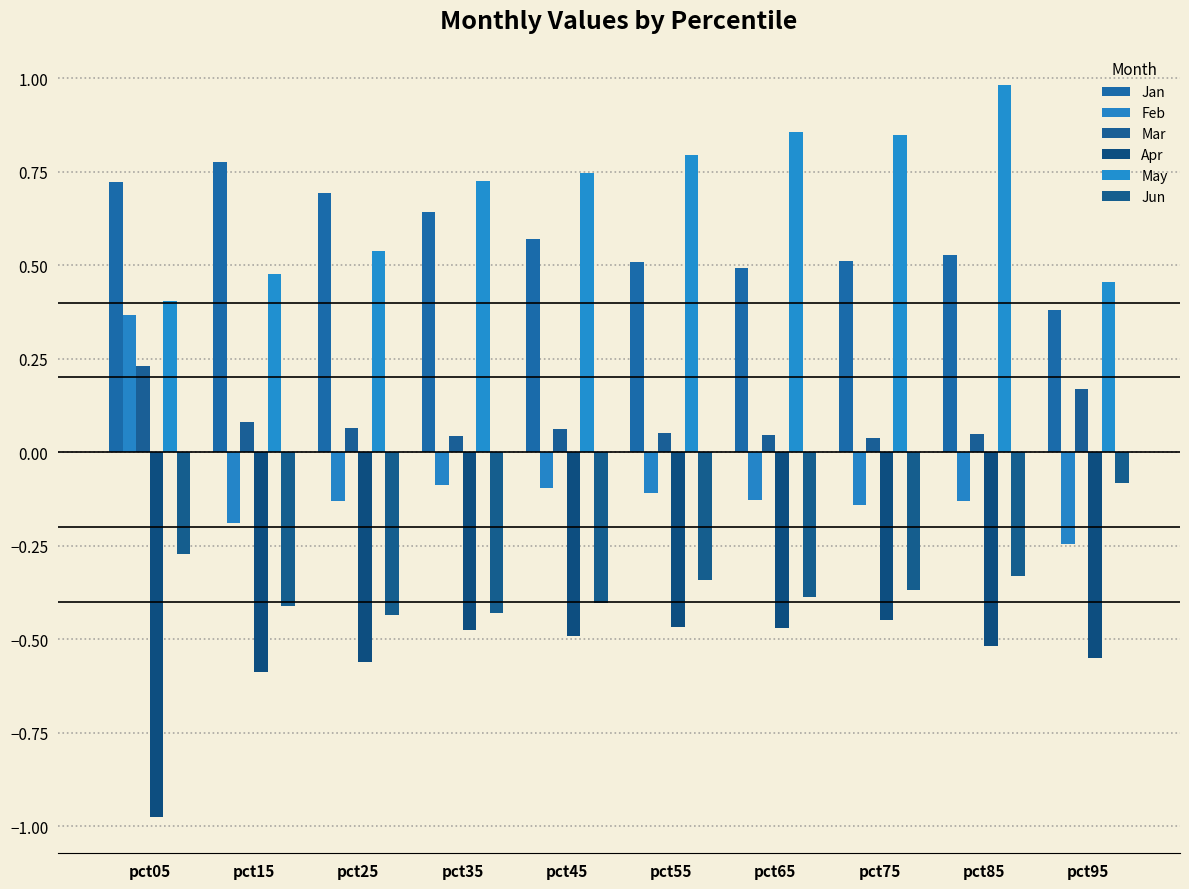

What value does the Mar series have at pct15?

0.1